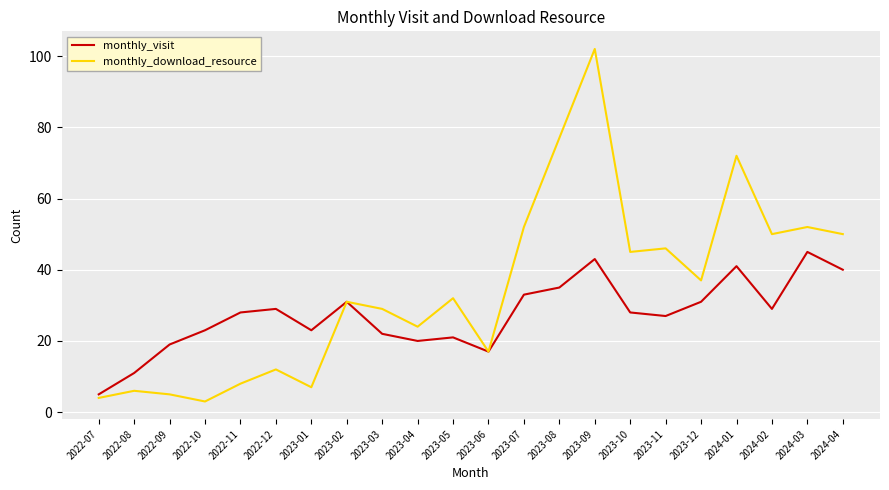

Which series has the largest range (max minus min)?

monthly_download_resource